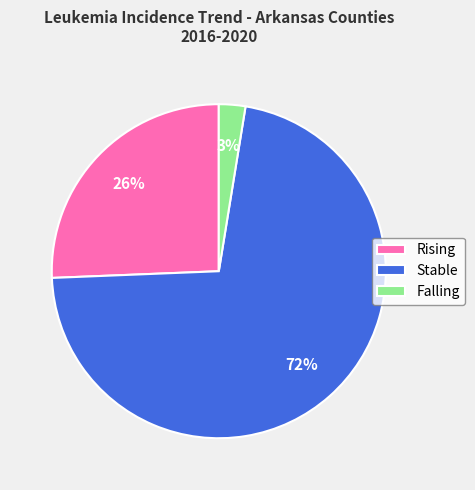

Which slice is the largest?

Stable